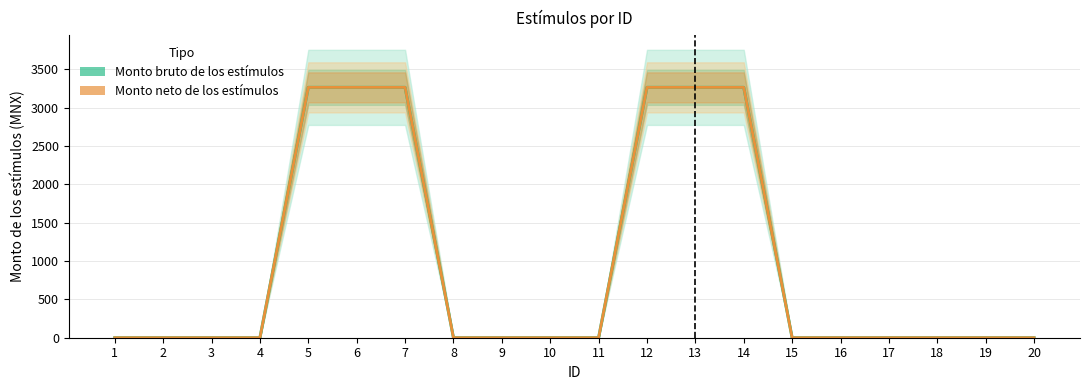

What is the sum of the Monto neto de los estímulos values at 1 and 13?

3266.7